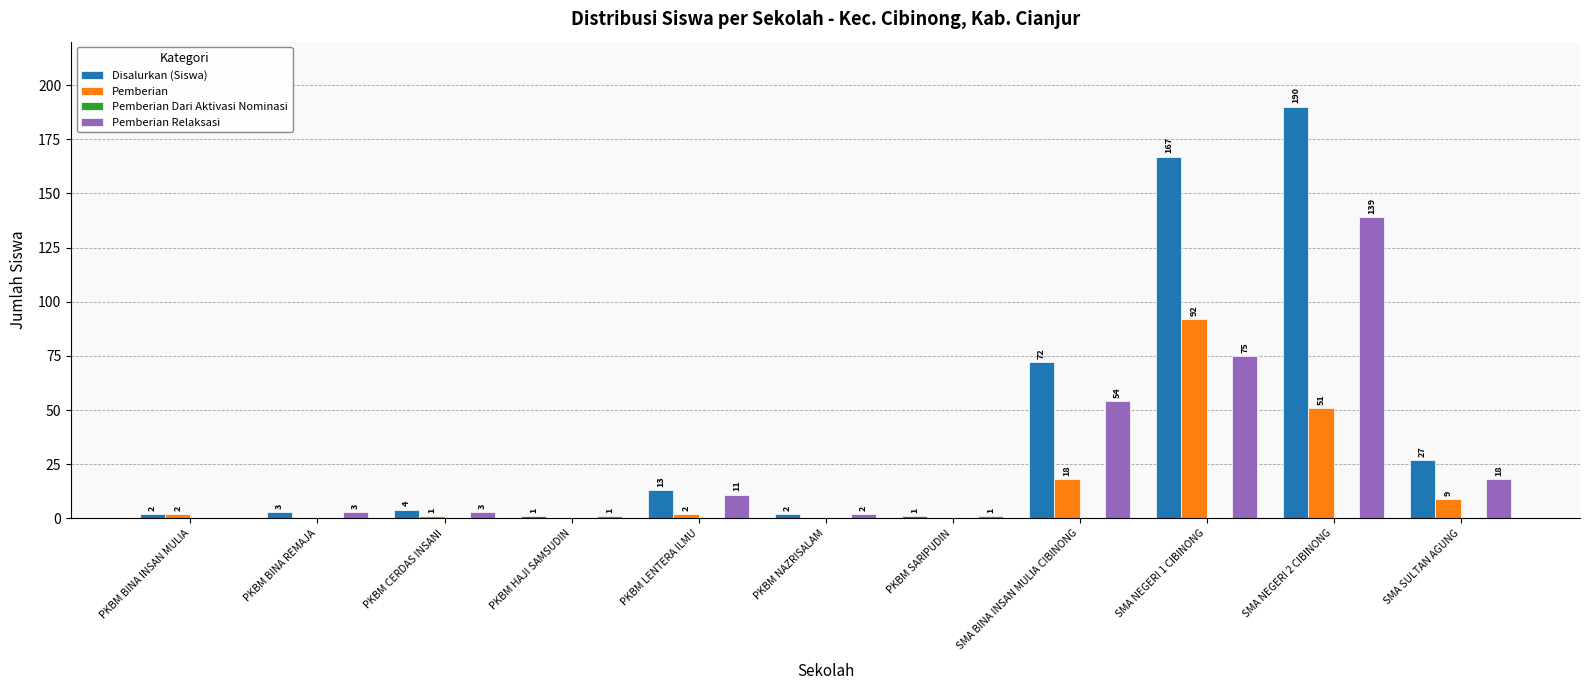

How many distinct data groups are displayed?

3